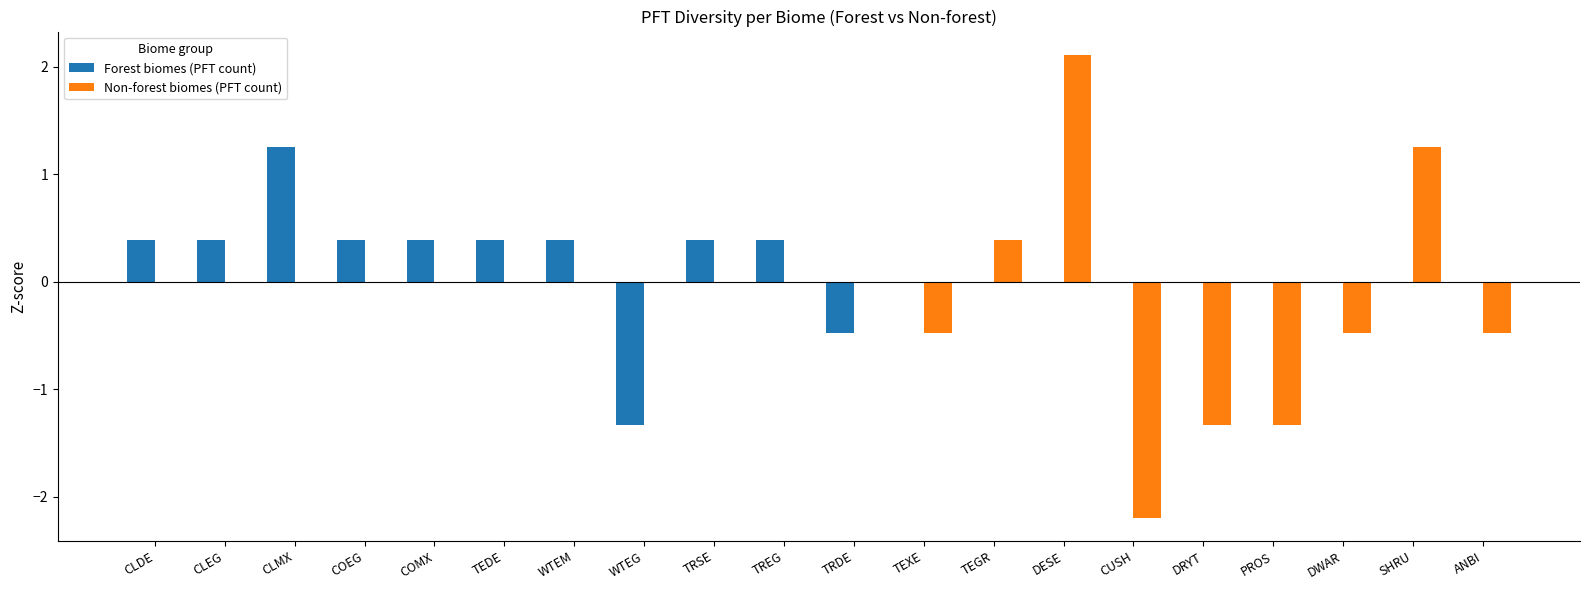

Is it true that Forest biomes (PFT count) equals 0.1 at TEDE?

False